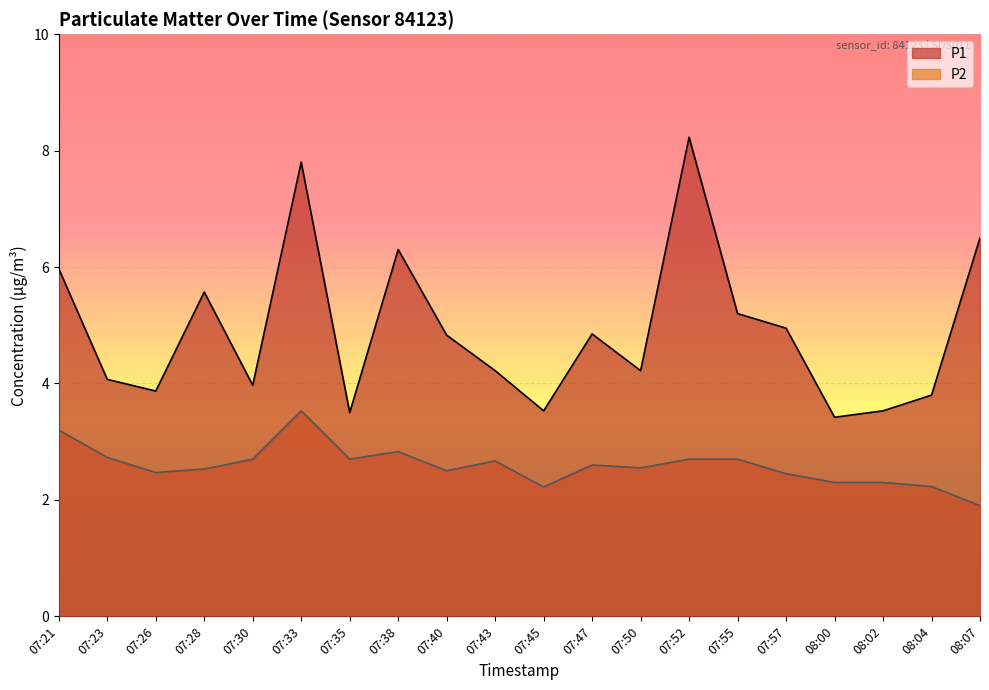

How many data points in P1 are above 4?

13